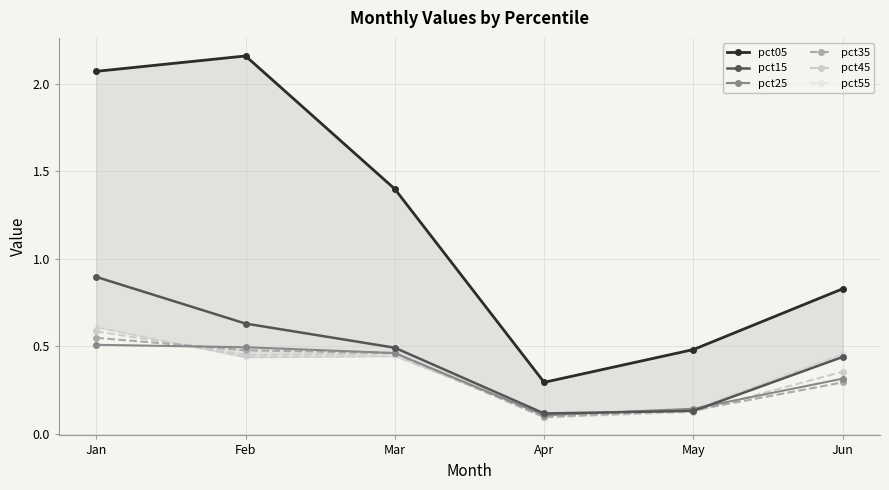

List the series in order of their peak value, lowest first.

pct25, pct35, pct45, pct55, pct15, pct05